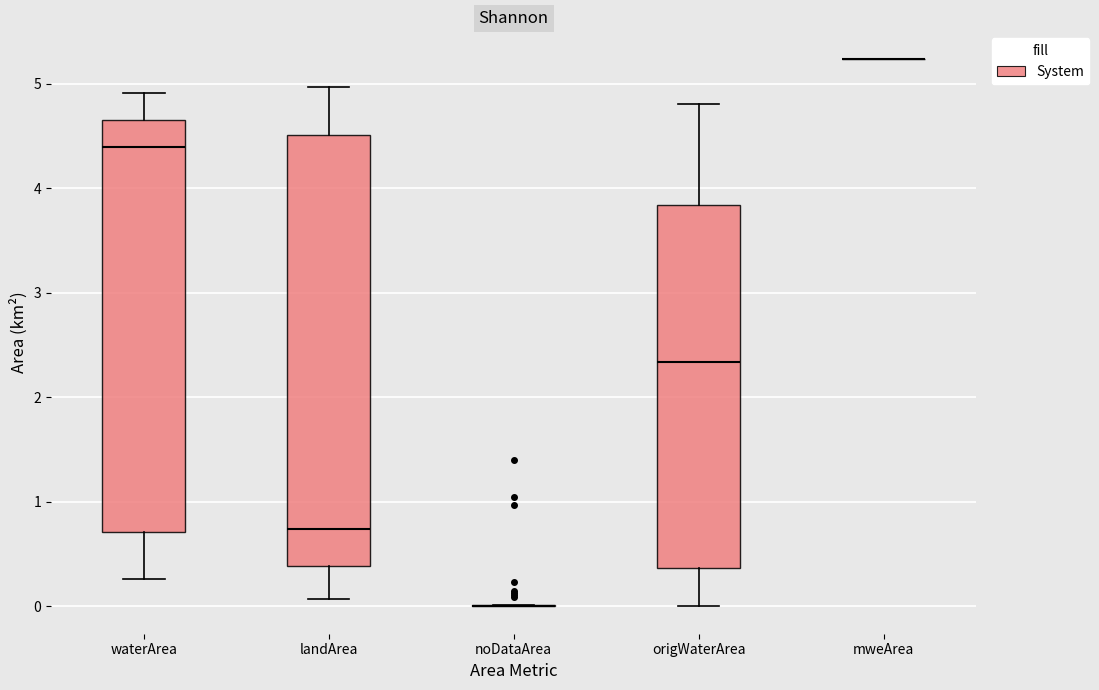

Reading left to right, read every box against the y-axis: the position of its median line, the range the box covers, and the ends of its whiskers. The values are not printed on the chart, so give them approximately, as read against the axis.

waterArea: median 4.4, box 0.7 to 4.7, whiskers 0.3 to 4.9
landArea: median 0.7, box 0.4 to 4.5, whiskers 0.1 to 5.0
noDataArea: box collapsed to a line at 0.0, whiskers 0.0 to 0.0
origWaterArea: median 2.3, box 0.4 to 3.8, whiskers 0.0 to 4.8
mweArea: box collapsed to a line at 5.2, whiskers 5.2 to 5.2